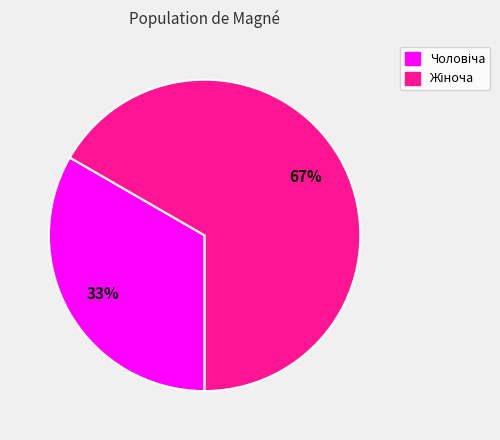

Is there any slice that represents more than half of the pie?

Yes